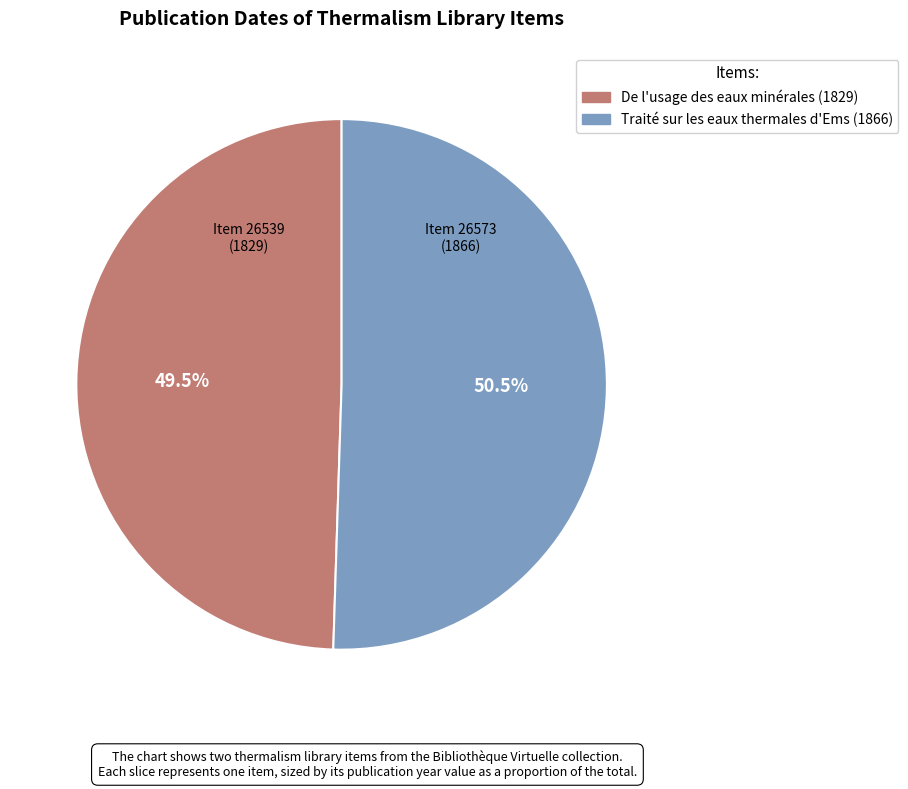

Does Traité sur les eaux thermales d'Ems (1866) account for over 50% of the chart?

Yes